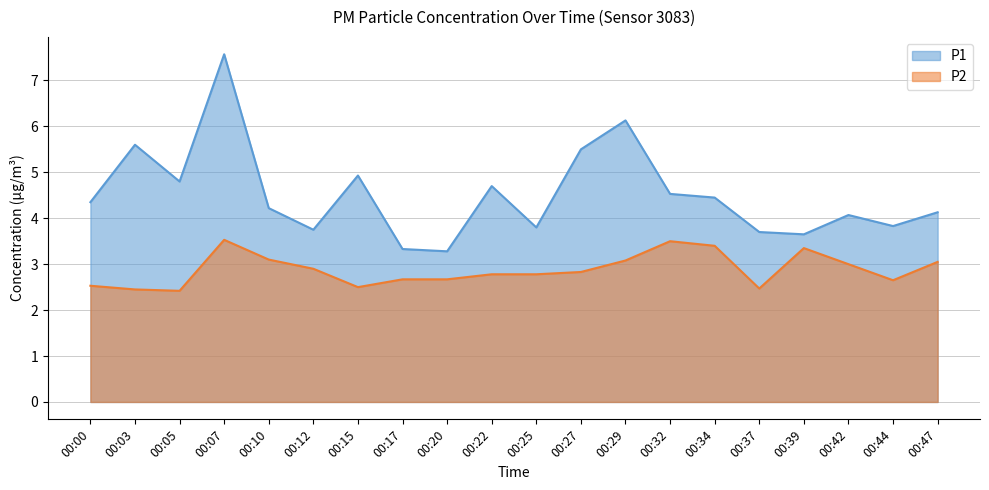

Rank the series at 00:29 from highest to lowest value.

P1, P2